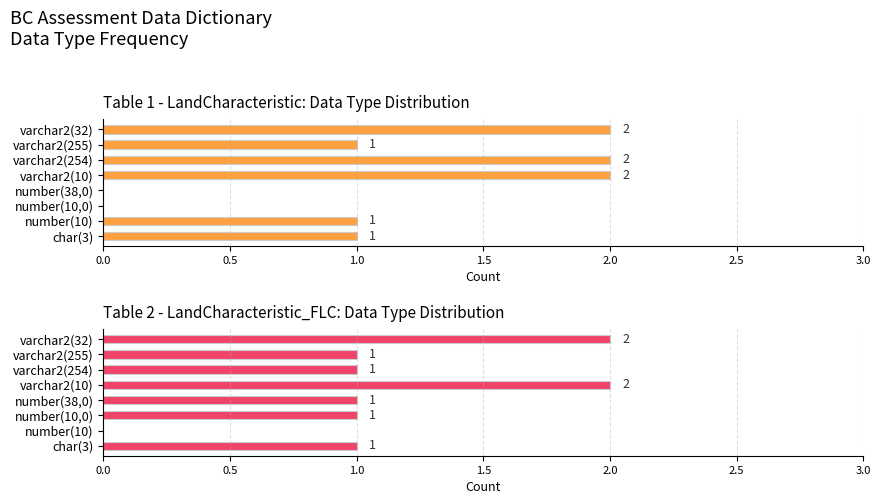

Reading left to right, extract all data points from this chart.

Table 1 (Land Characteristics): 1	1	0	0	2	2	1	2
Table 2 (LandCharacteristic_FLC): 1	0	1	1	2	1	1	2